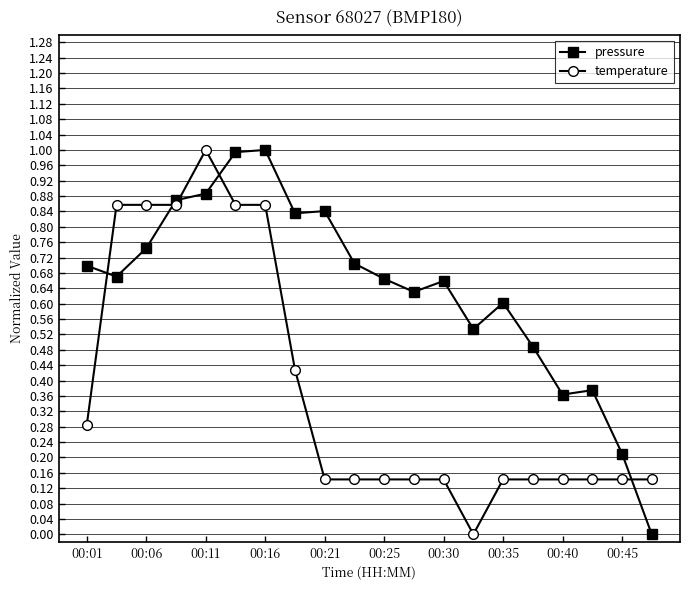

True or false: pressure has more than 1 points higher than both neighbors.

True